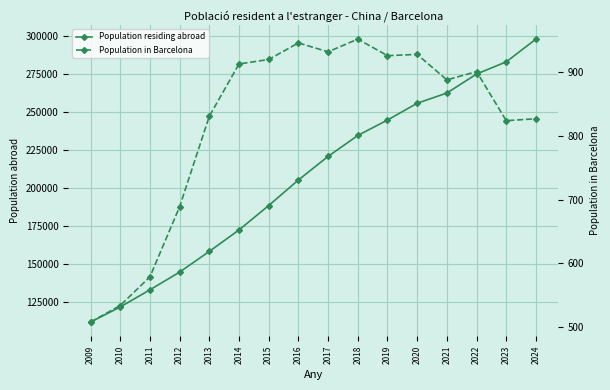

True or false: Population in Barcelona has a value of 1274 at 2020.

False